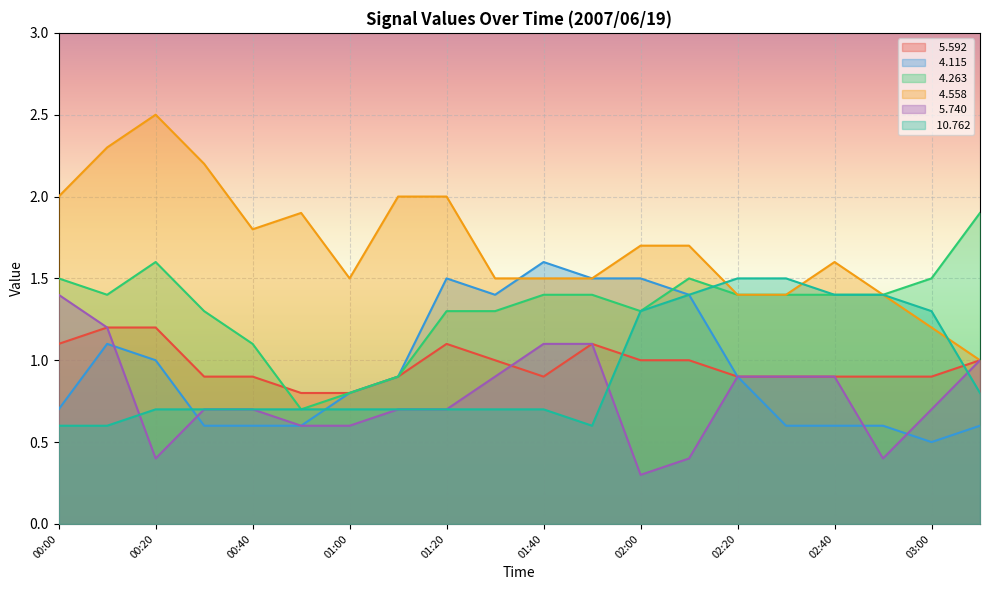

At which category is the sum across all series the highest?

00:10